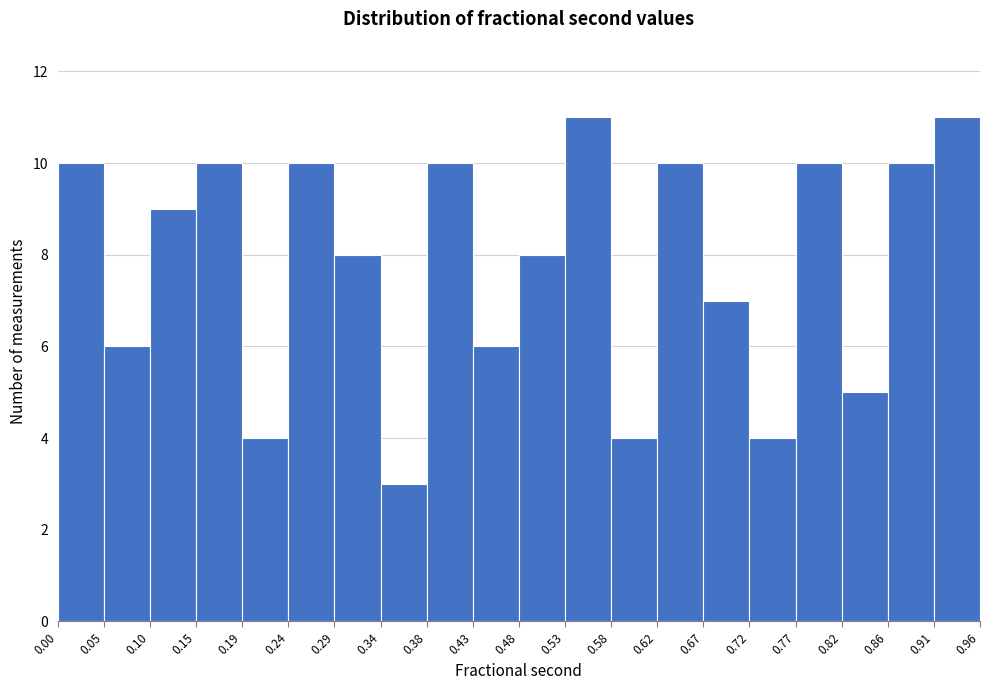

Reading left to right, transcribe this chart: for each bar, give the range it covers on the x-axis and its height. The values are not printed on the chart, so give them approximately, as read against the axis.

0.00 to 0.05: 10
0.05 to 0.10: 6
0.10 to 0.15: 9
0.15 to 0.19: 10
0.19 to 0.24: 4
0.24 to 0.29: 10
0.29 to 0.34: 8
0.34 to 0.38: 3
0.38 to 0.43: 10
0.43 to 0.48: 6
0.48 to 0.53: 8
0.53 to 0.58: 11
0.58 to 0.62: 4
0.62 to 0.67: 10
0.67 to 0.72: 7
0.72 to 0.77: 4
0.77 to 0.82: 10
0.82 to 0.86: 5
0.86 to 0.91: 10
0.91 to 0.96: 11